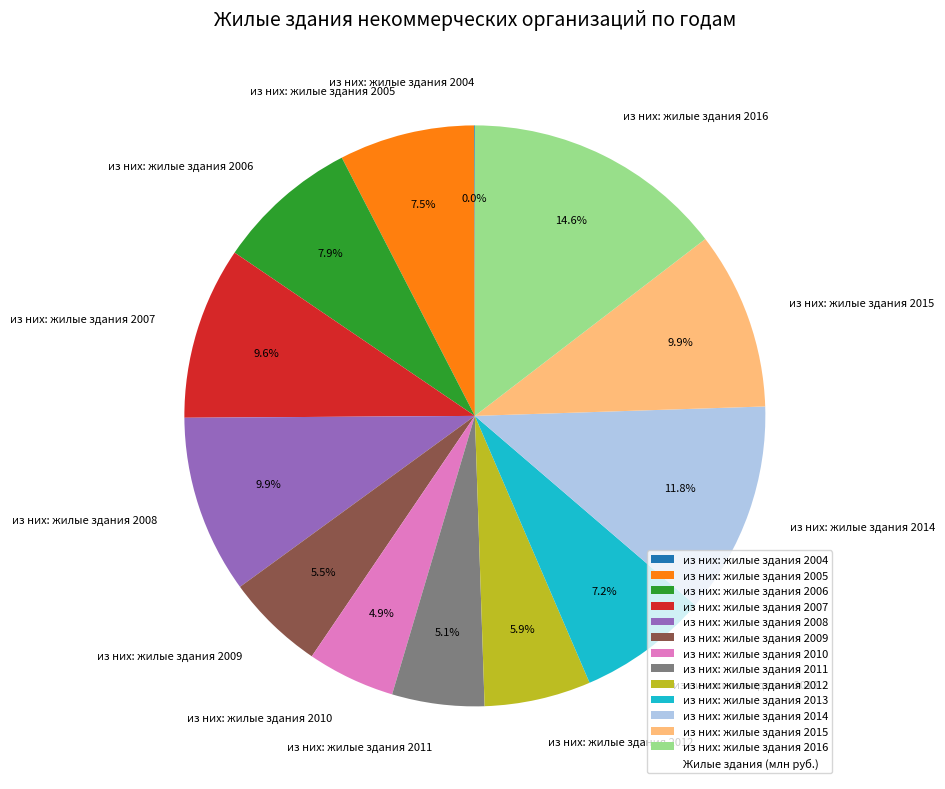

To the nearest percent, what is the combined percentage of из них: жилые здания 2006 and из них: жилые здания 2015?

18%